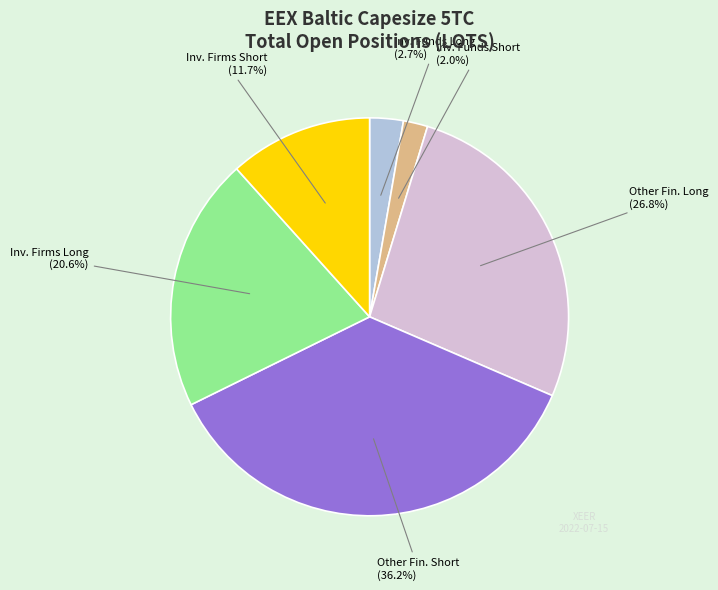

Rank the categories by value from highest to lowest.

Other Fin. Short, Other Fin. Long, Inv. Firms Long, Inv. Firms Short, Inv. Funds Long, Inv. Funds Short